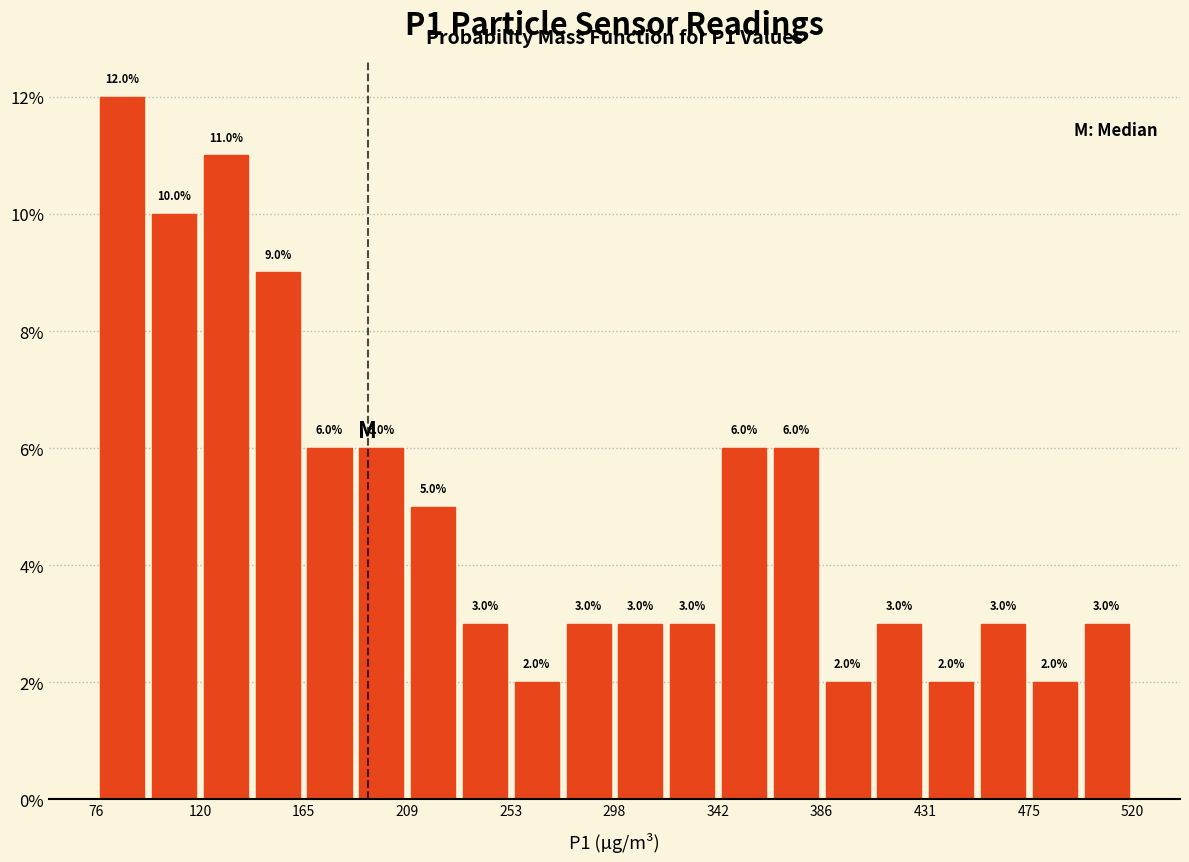

How tall is the bar that spans 475 to 500 on the x-axis? The bar edges are not printed on the chart, so give them approximately, as read against the axis.

2.0